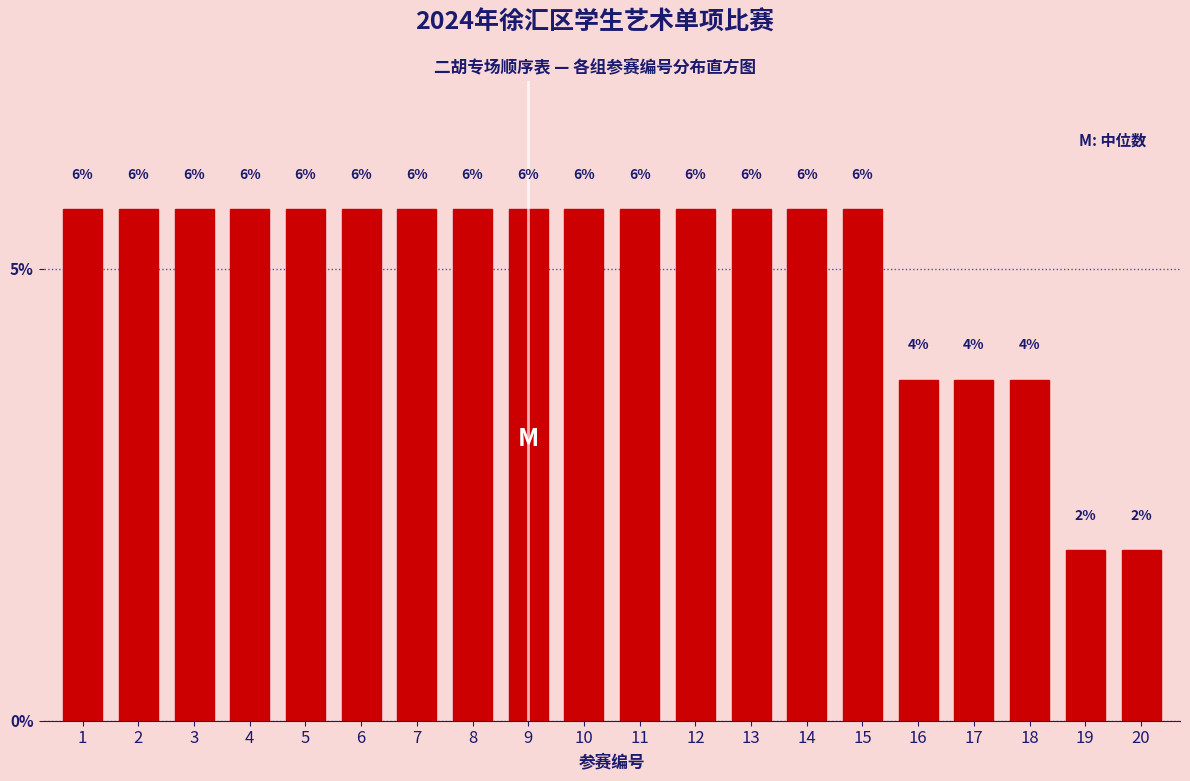

Are the bars horizontal?

No